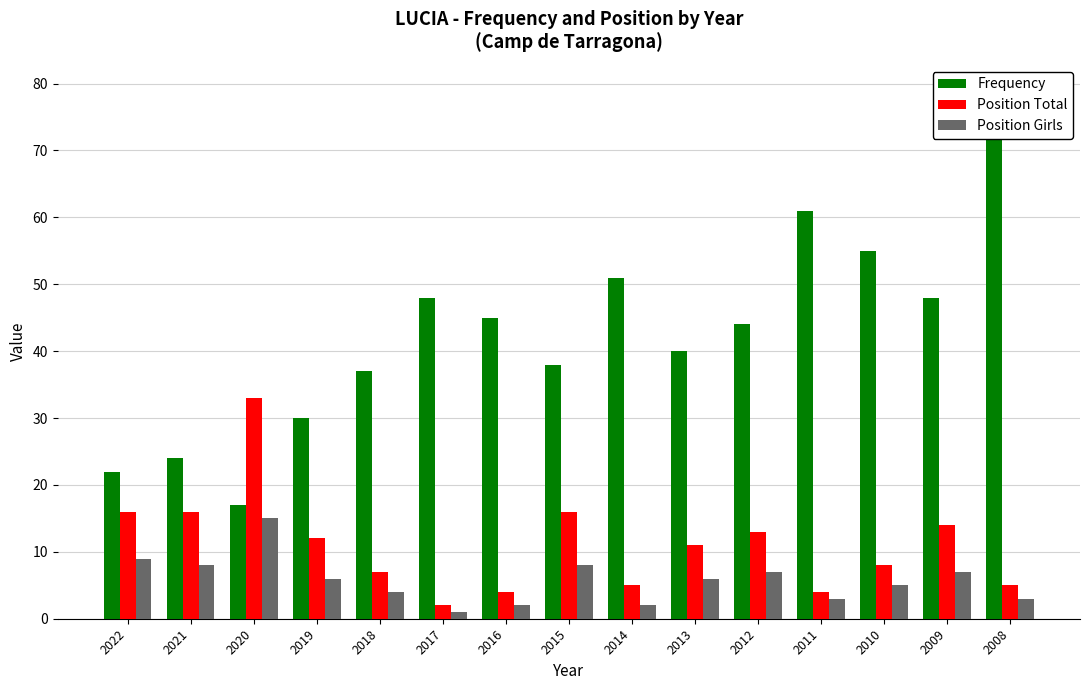

Rank the series by their maximum value, from highest to lowest.

Frequency, Position Total, Position Girls